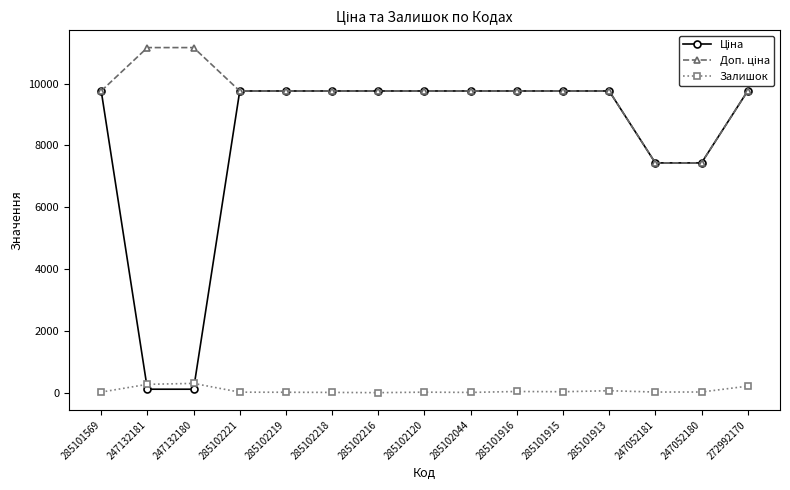

What is the maximum value shown in the chart?

11169.0